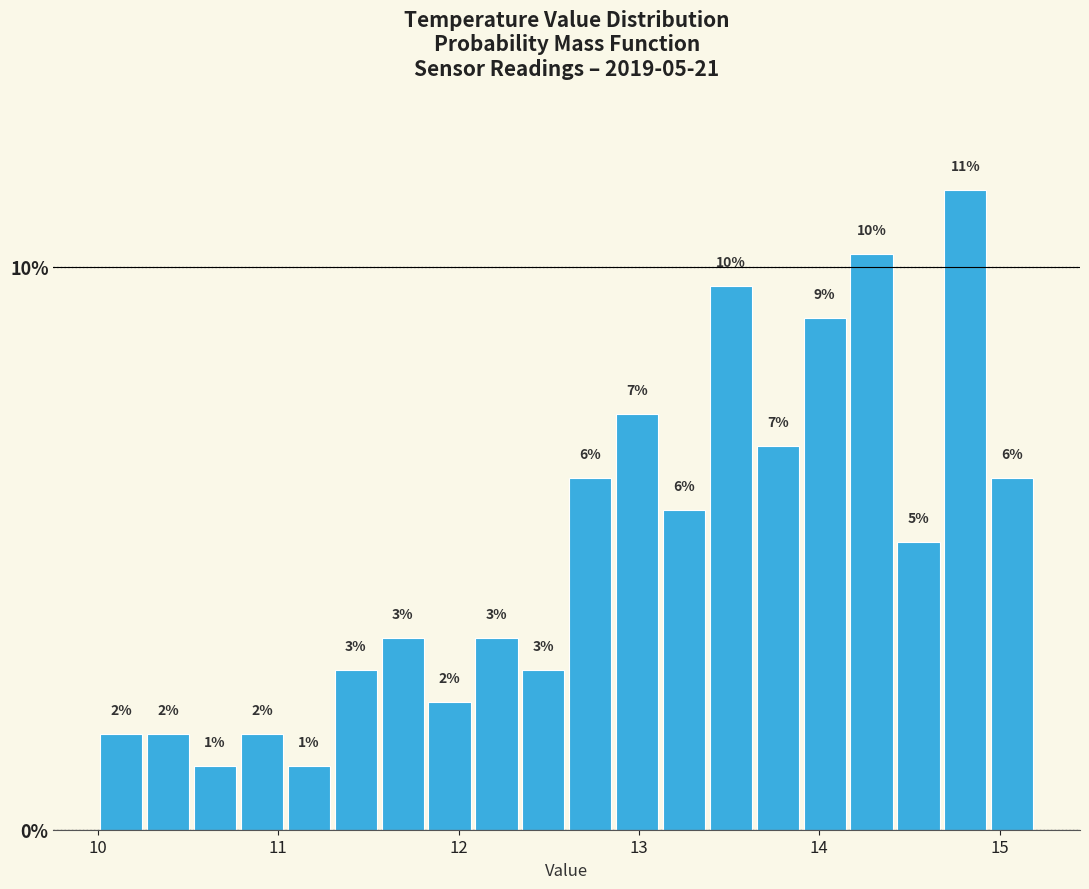

Around what value on the x-axis is the tallest bar? Give the approximate position of its centre, as read against the axis.

14.8